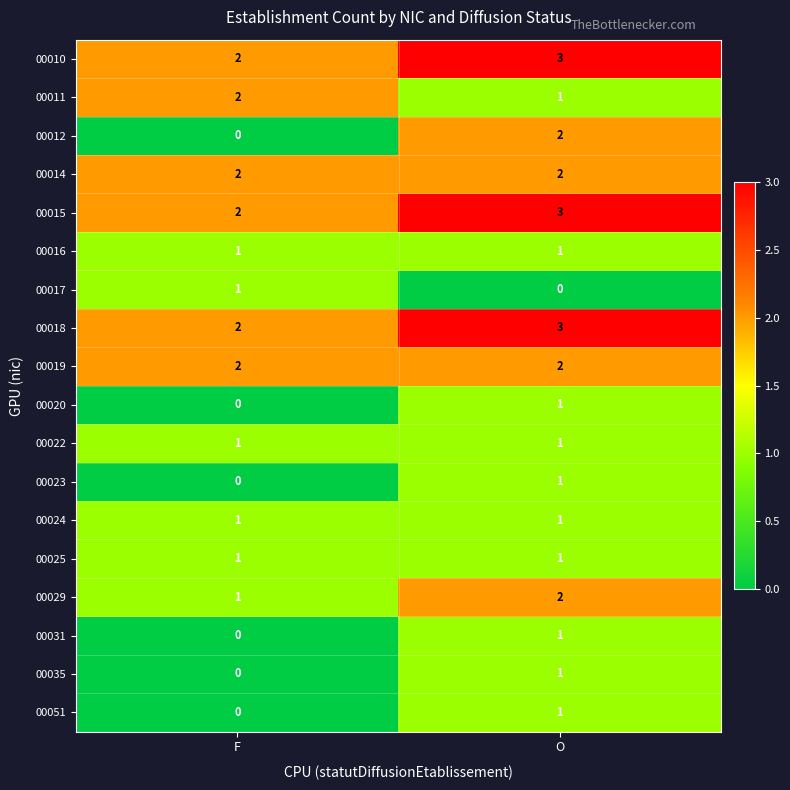

What is the sum of all 00010 values?

5